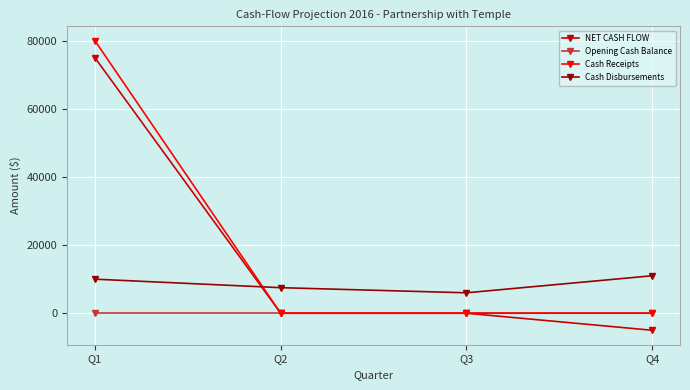

How many times do Cash Disbursements and NET CASH FLOW cross each other?

1